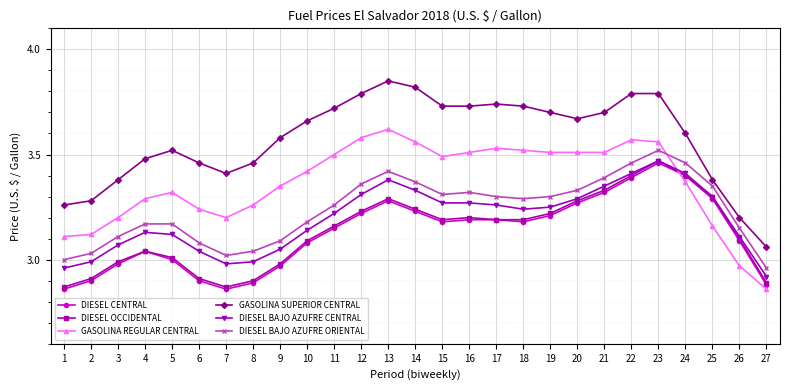

At which label does DIESEL BAJO AZUFRE CENTRAL reach its minimum?

27